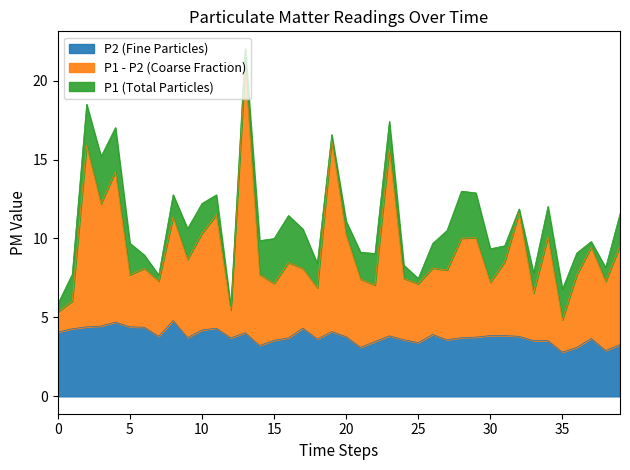

What is the total value across all series at 30?

9.3